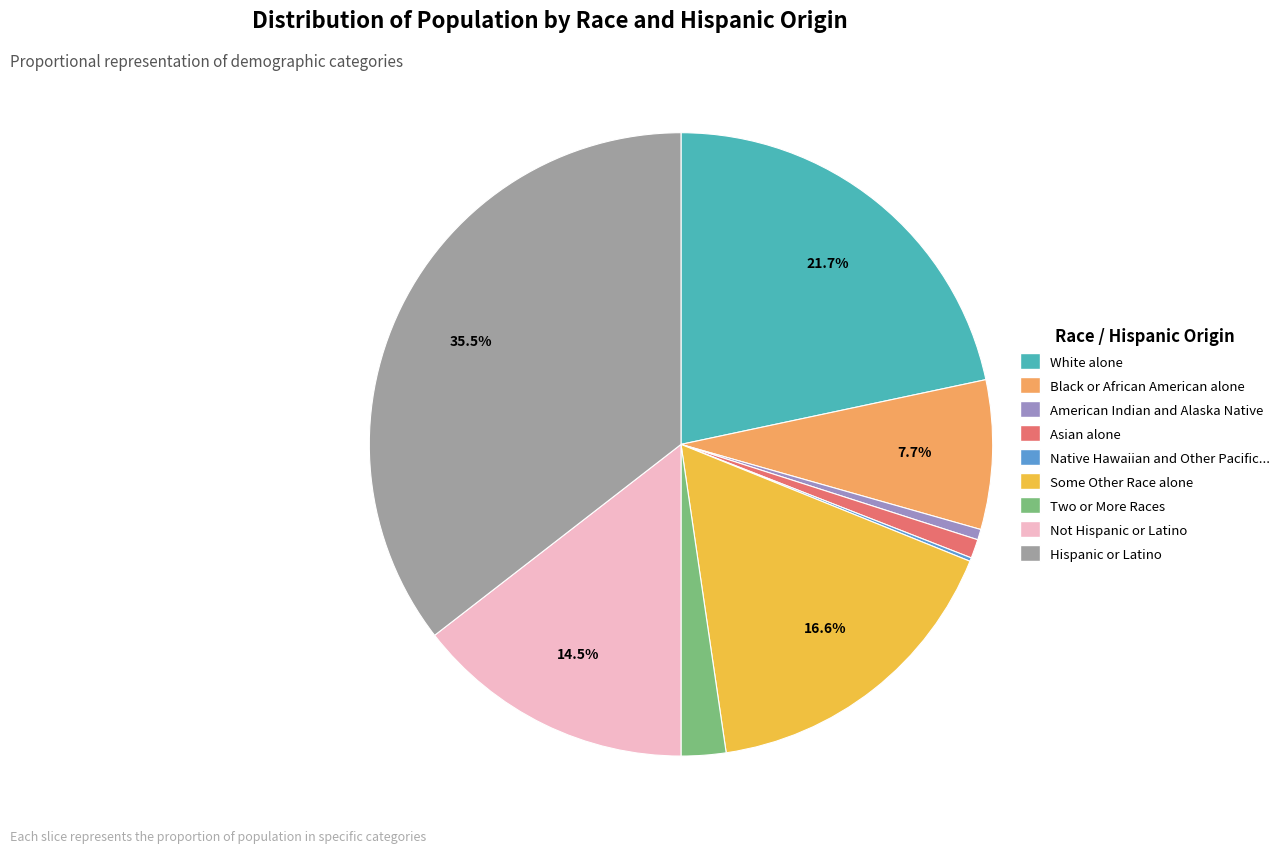

Does any single category account for the majority?

No